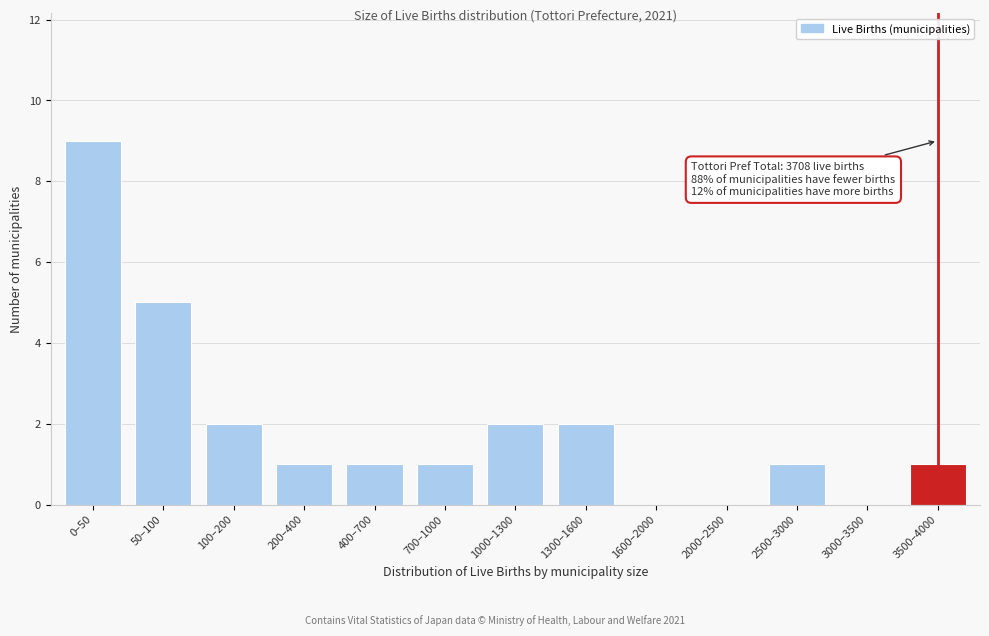

Reading left to right, transcribe all the data shown in this chart.

0–50=9	50–100=5	100–200=2	200–400=1	400–700=1	700–1000=1	1000–1300=2	1300–1600=2	1600–2000=0	2000–2500=0	2500–3000=1	3000–3500=0	3500–4000=1